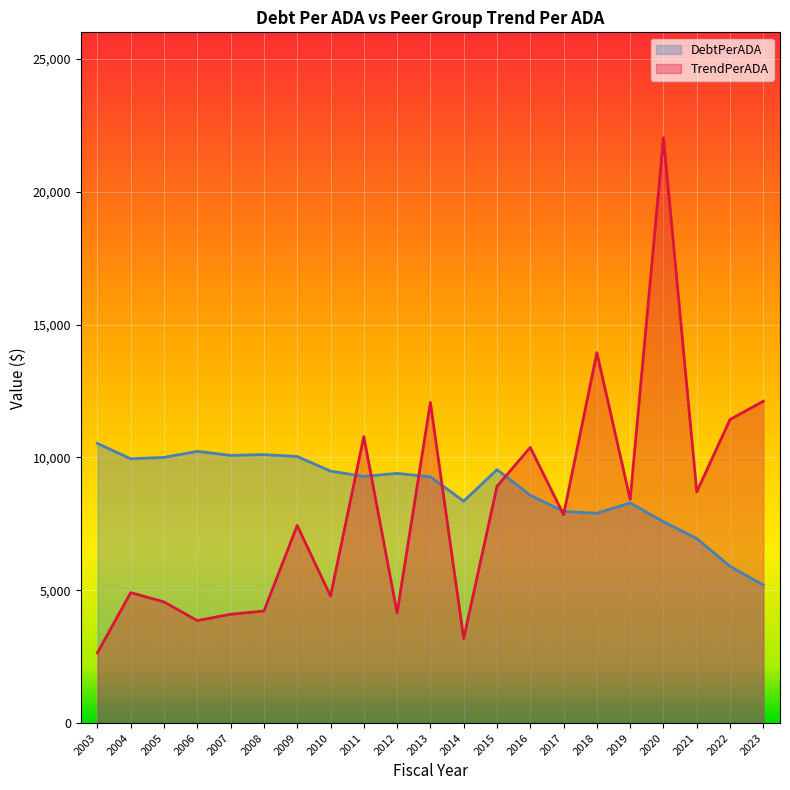

How many lines are shown in the chart?

2